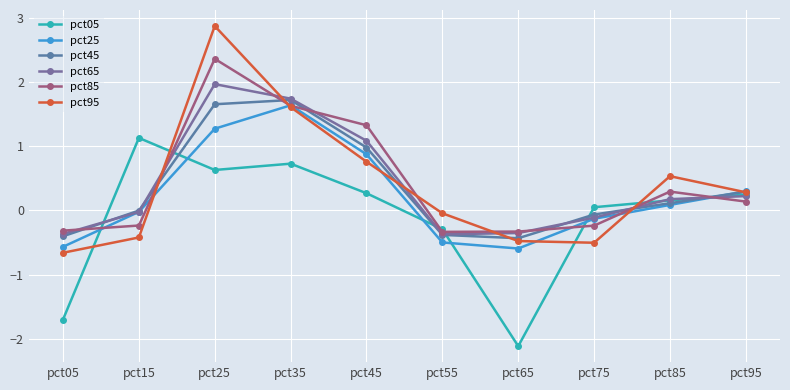

What is the difference between the pct85 values at pct15 and pct05?

0.1